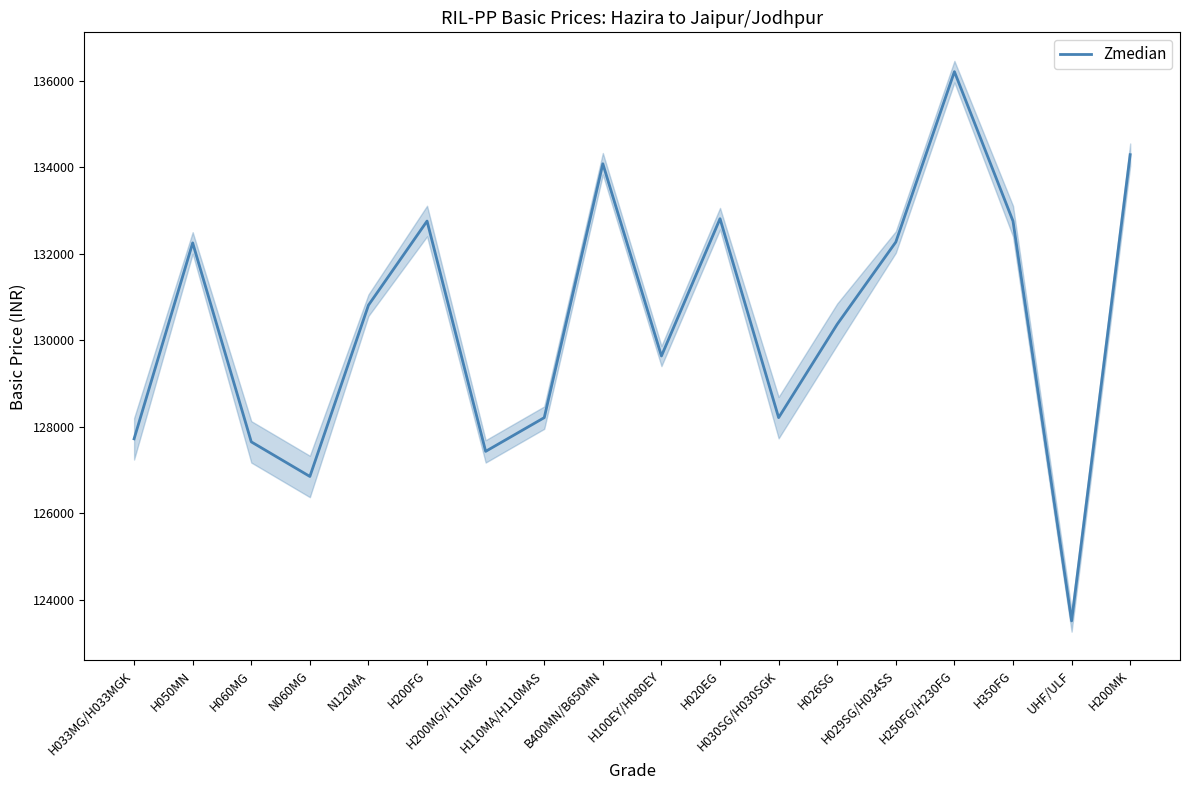

What position from the right is H200MK?

1